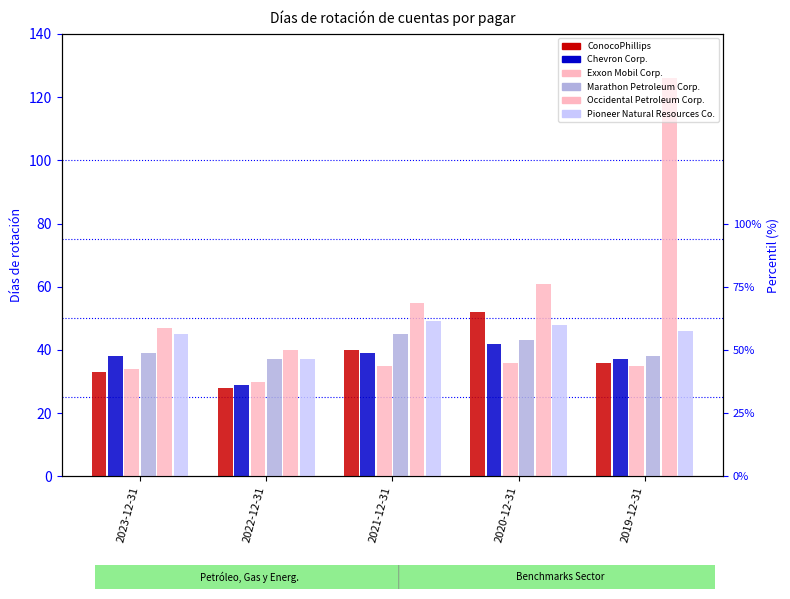

What is the value of the ConocoPhillips bar at the 1st from the left?

33